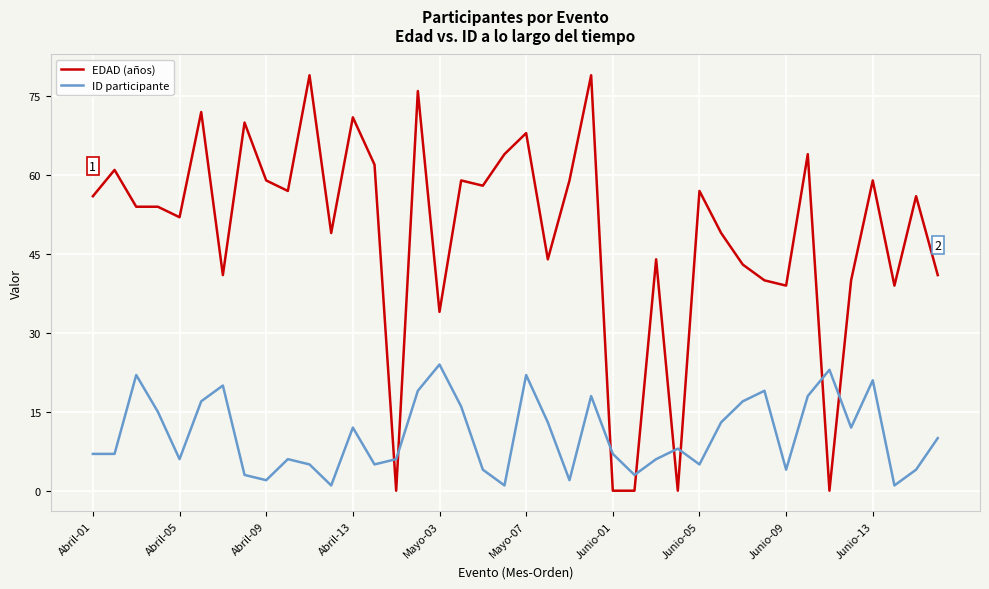

Count the number of categories in the chart.

40